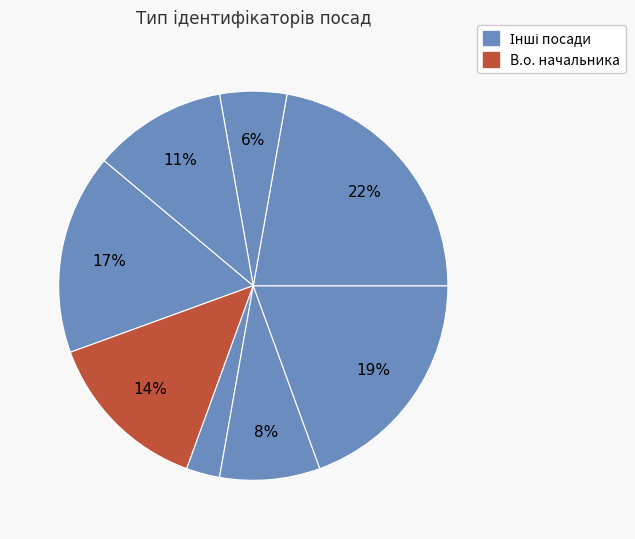

How many segments does this pie chart have?

8